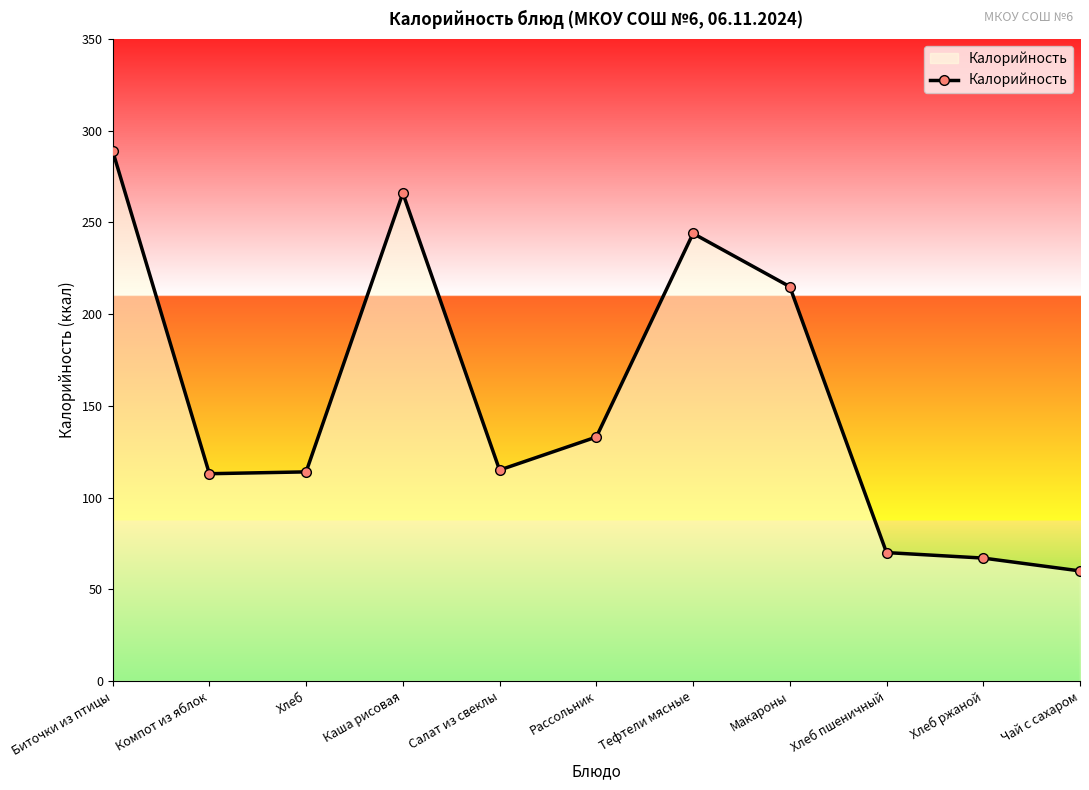

True or false: the data shows 114 at Хлеб.

True